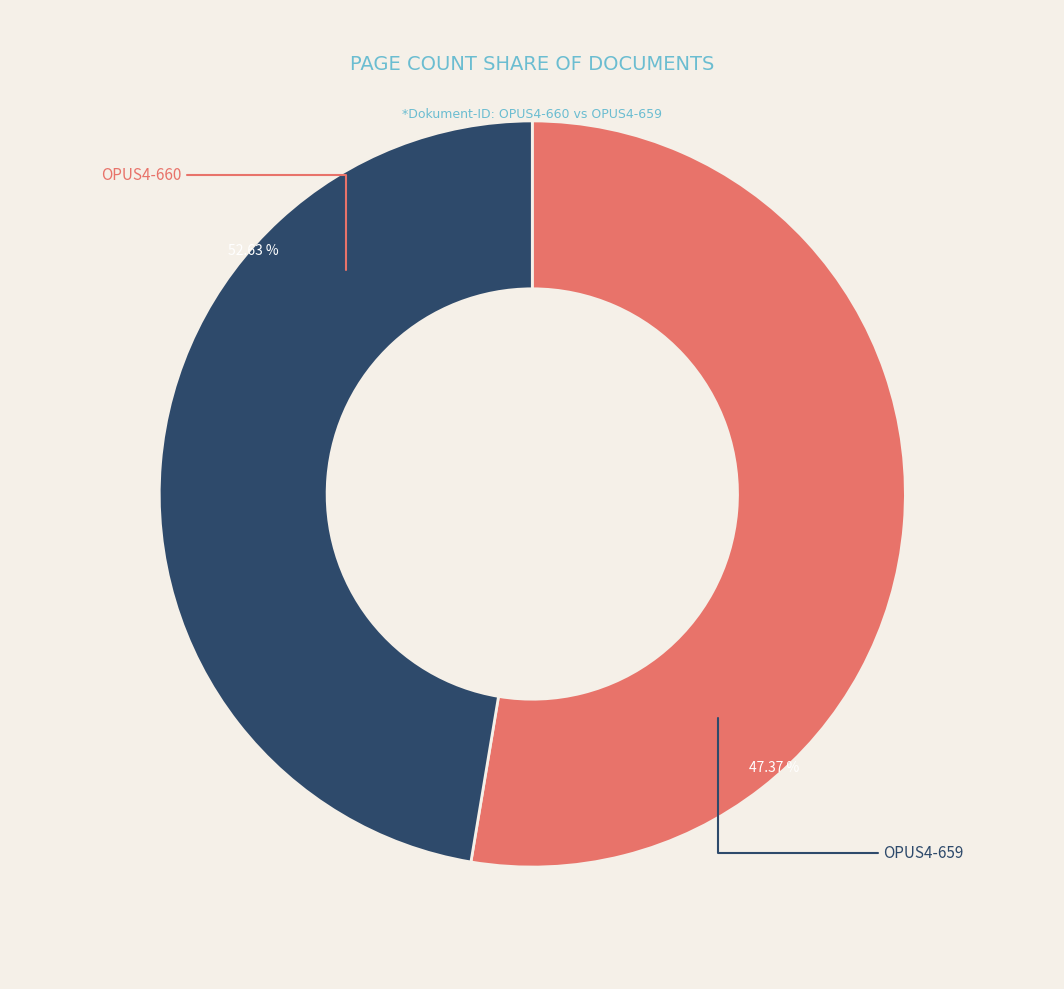

What is the majority slice?

OPUS4-660